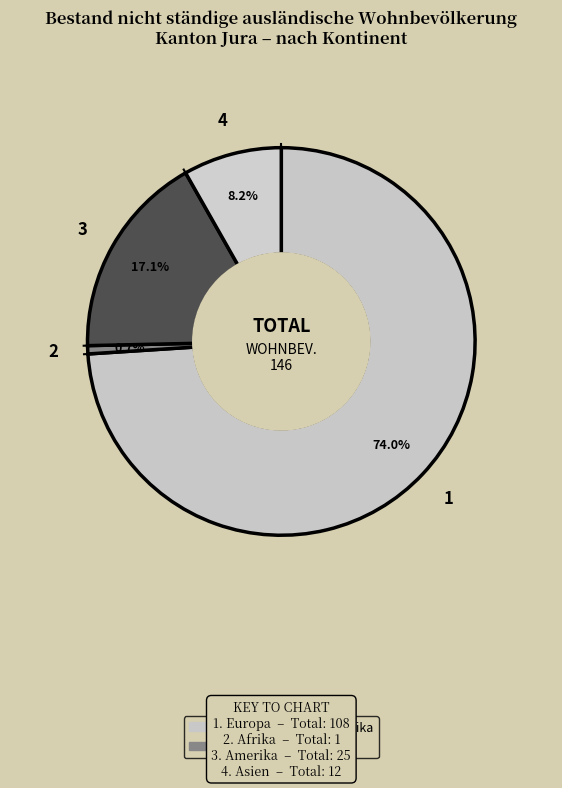

Which has a higher value, Europa or Afrika?

Europa